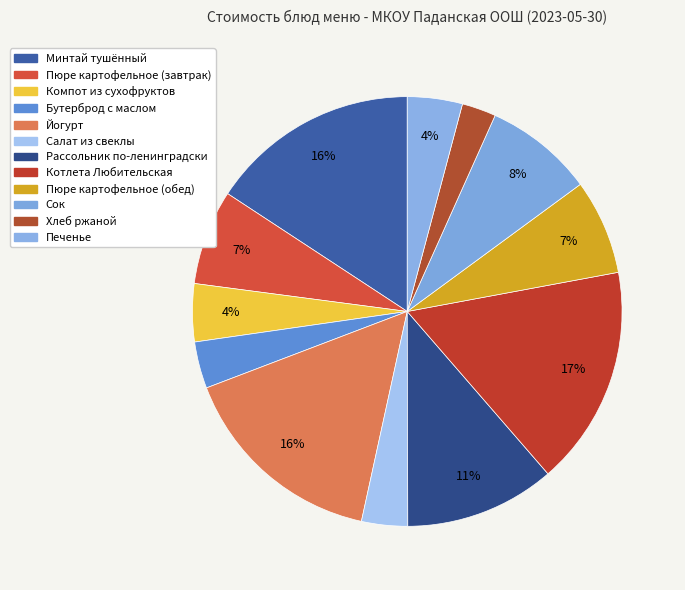

Count the number of slices in the pie.

12